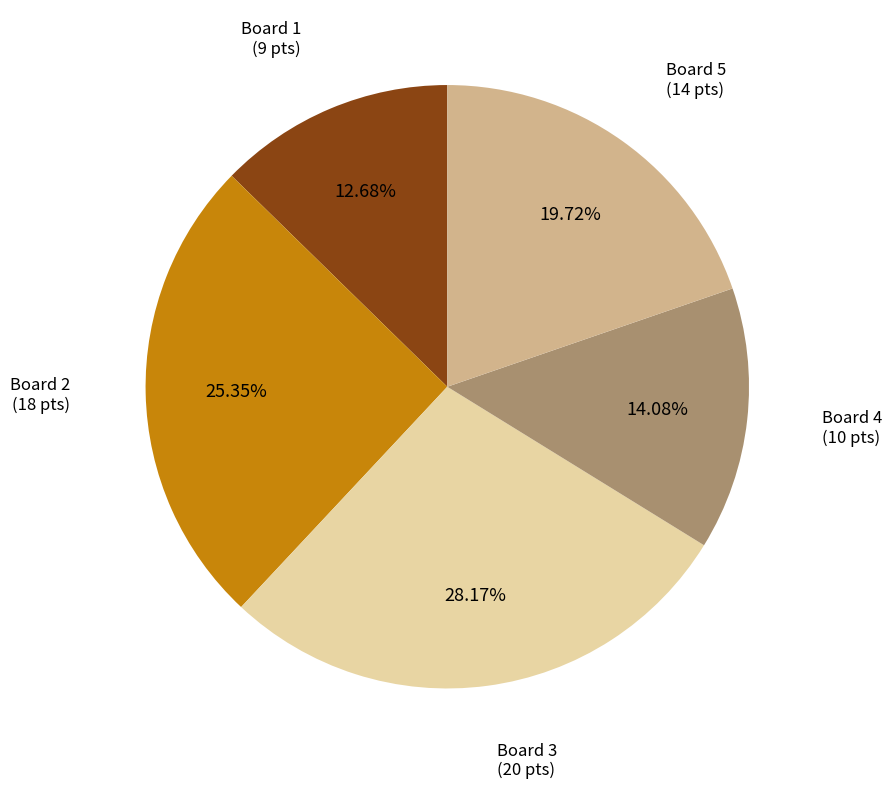

Is there any slice that represents more than half of the pie?

No